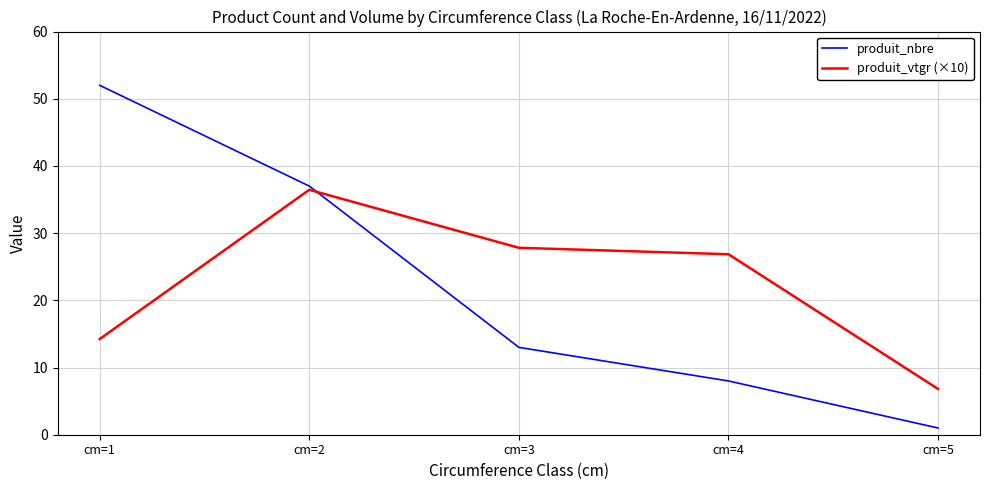

What is the average value of the produit_nbre series?

22.2